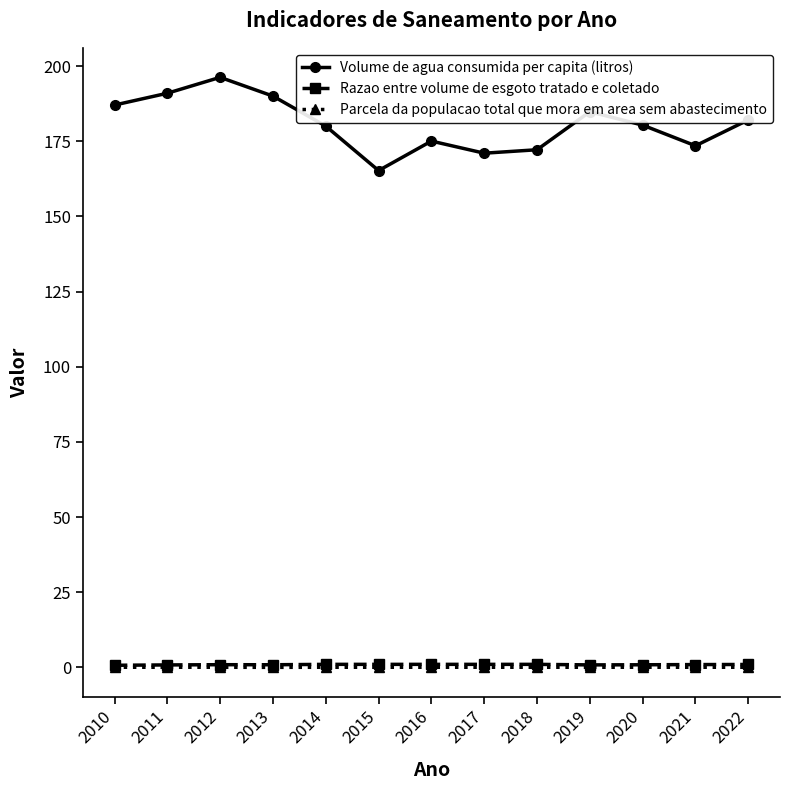

At which label does Volume de agua consumida per capita (litros) reach its minimum?

2015